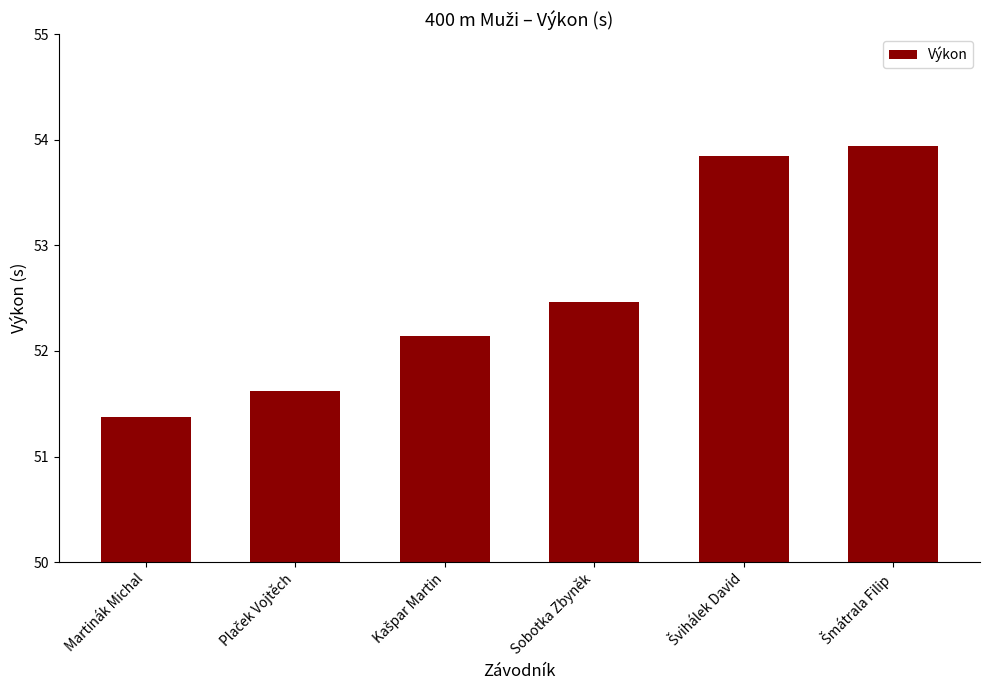

The chart shows a value of 35.7 at Martinák Michal. True or false?

False